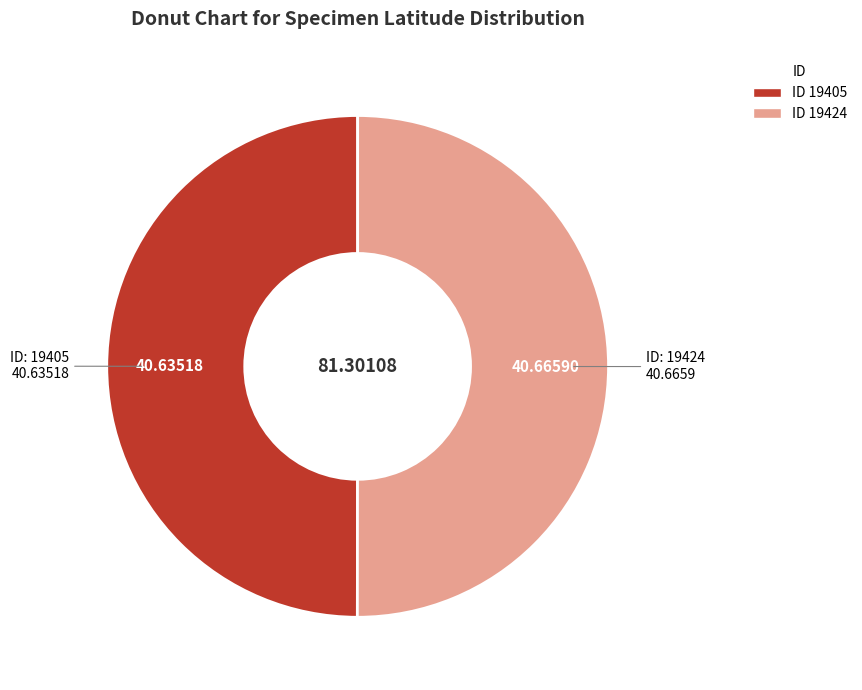

What is the smallest slice in the pie chart?

19405